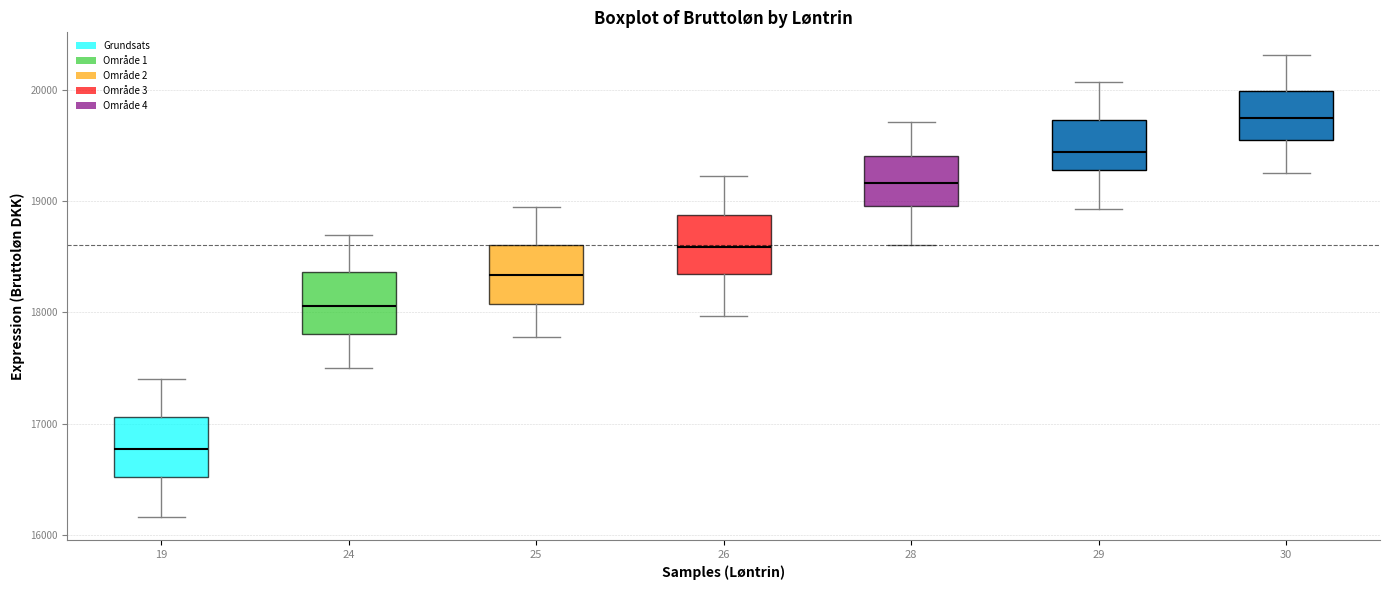

Which box's median line is the highest?

30